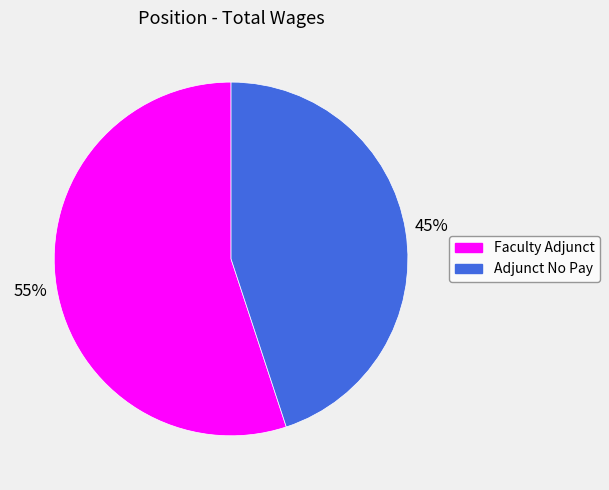

Count the number of slices in the pie.

2